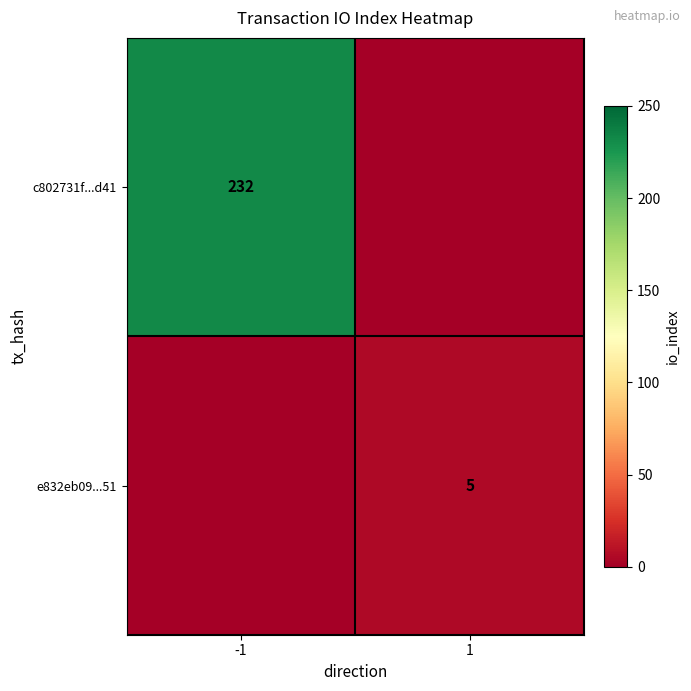

True or false: c802731f...d41 has a value of 339 at -1.

False